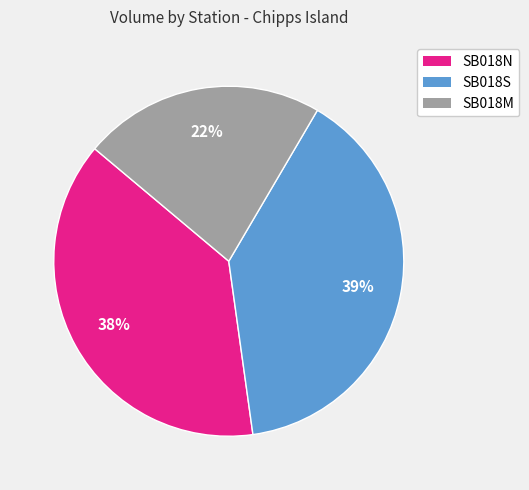

To the nearest percent, what is the average slice percentage?

33%